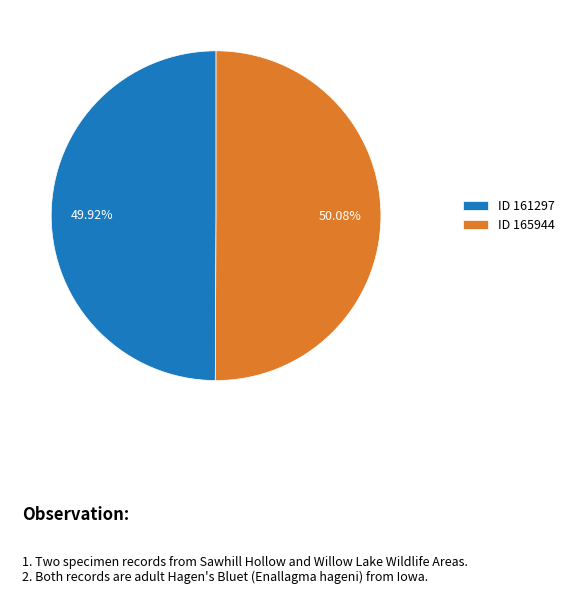

Does any single category account for the majority?

Yes